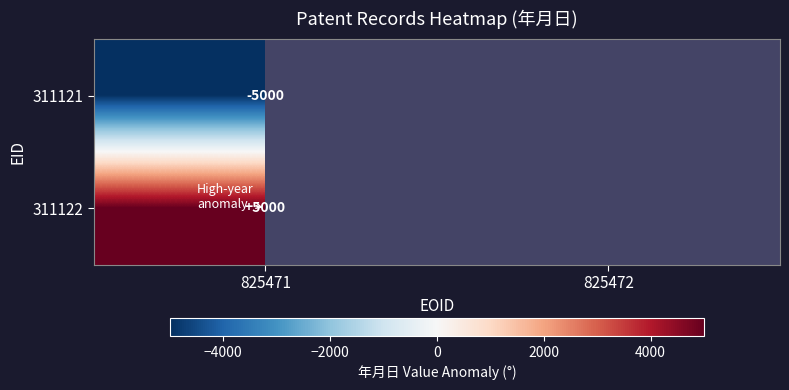

Is it true that 311122 equals 1680 at 825471?

False